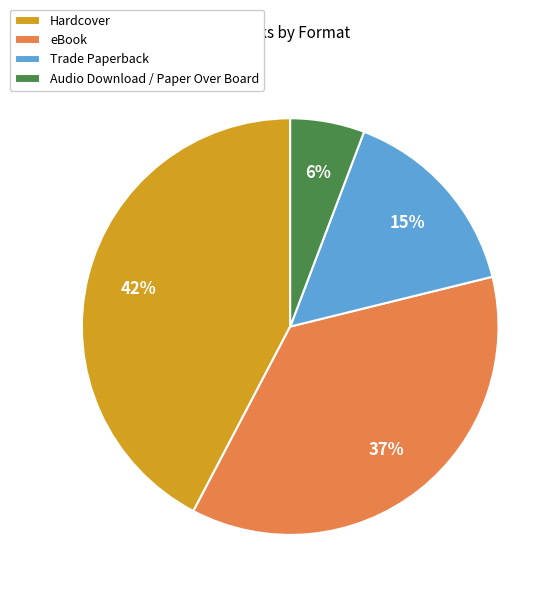

Which has a higher value, Hardcover or eBook?

Hardcover